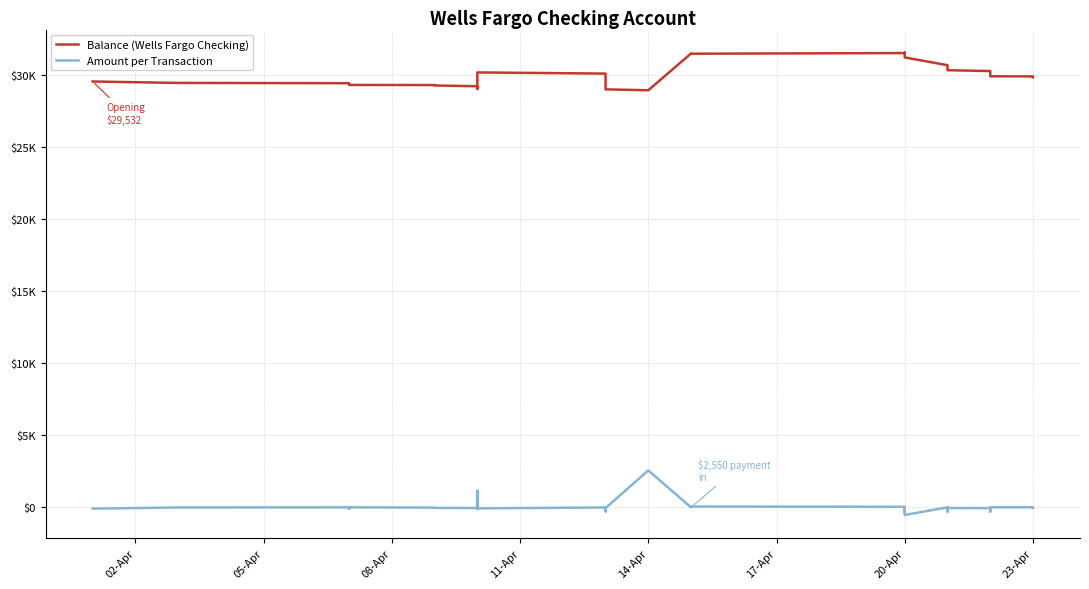

How many series are shown in this chart?

2